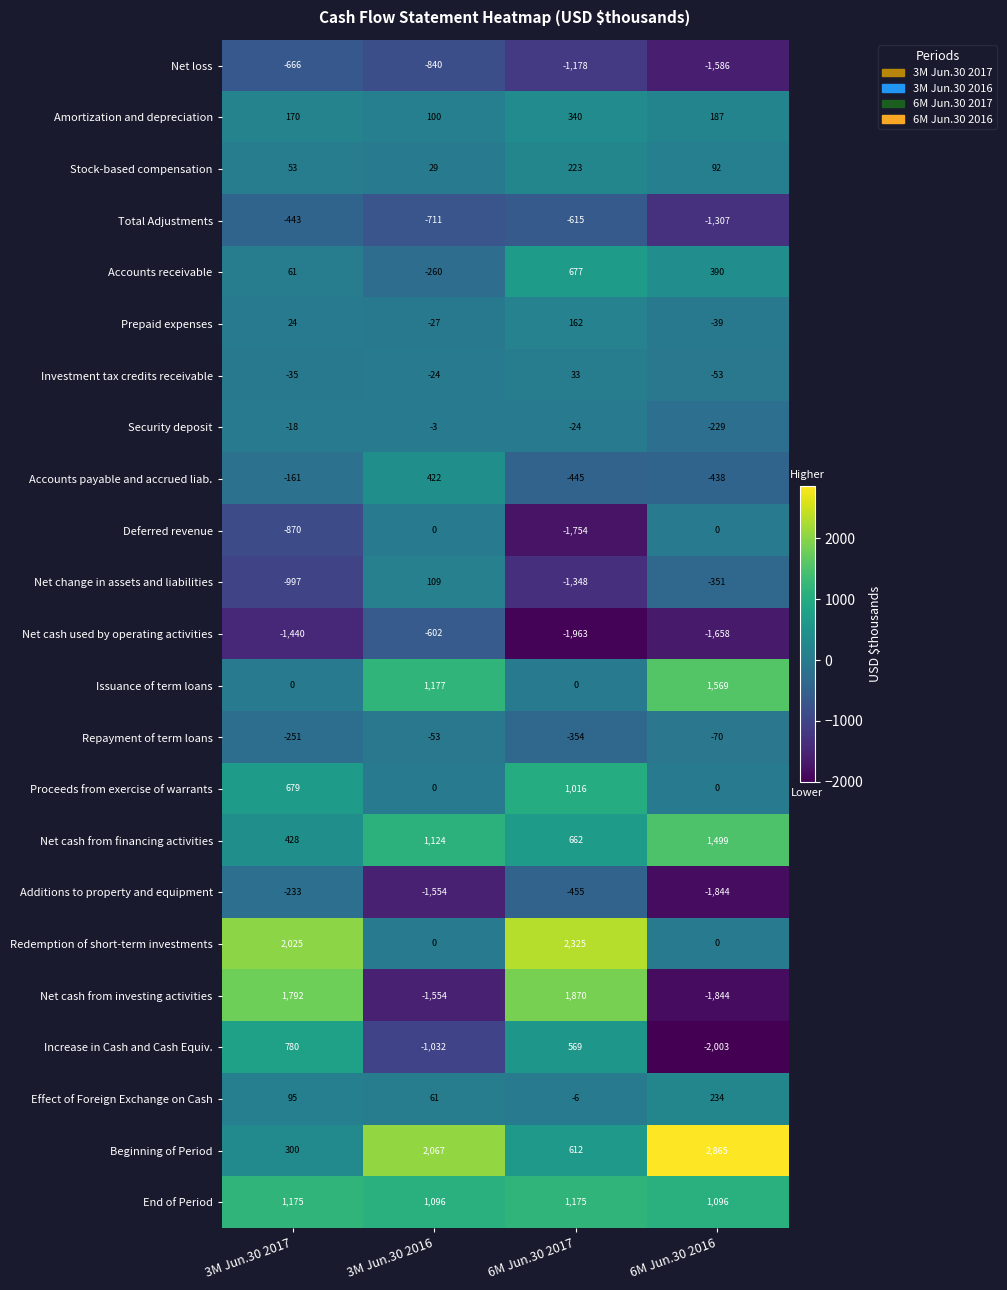

True or false: Investment tax credits receivable has a value of -35 at 3M Jun.30 2017.

True